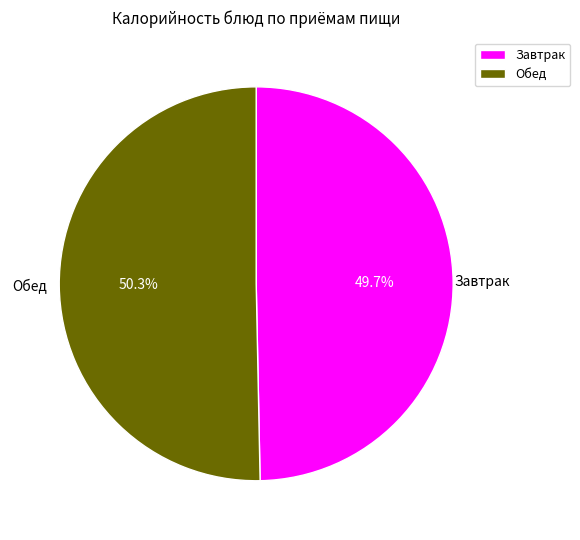

Between Завтрак and Обед, which is larger?

Обед